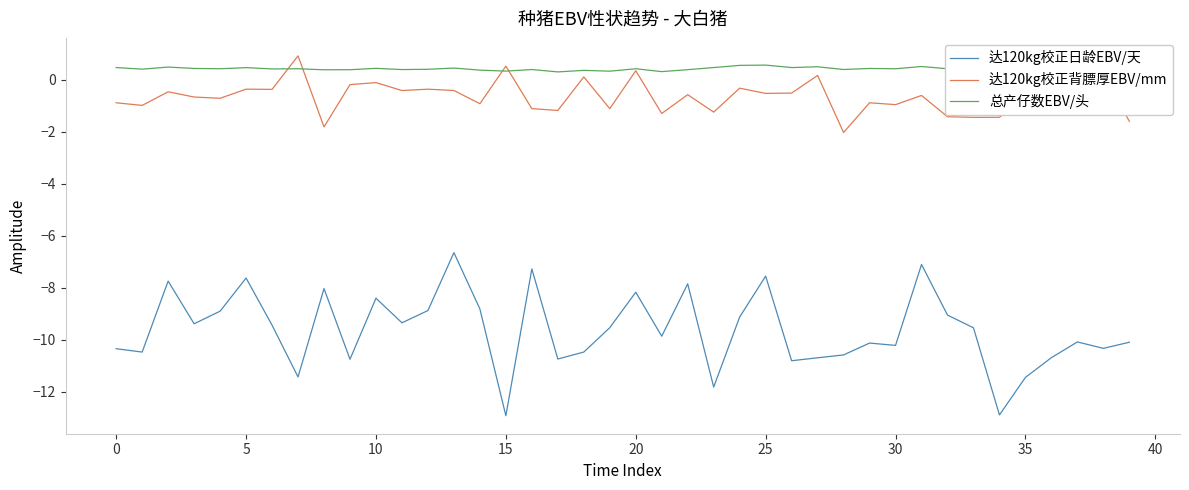

What is the smallest value displayed?

-12.9